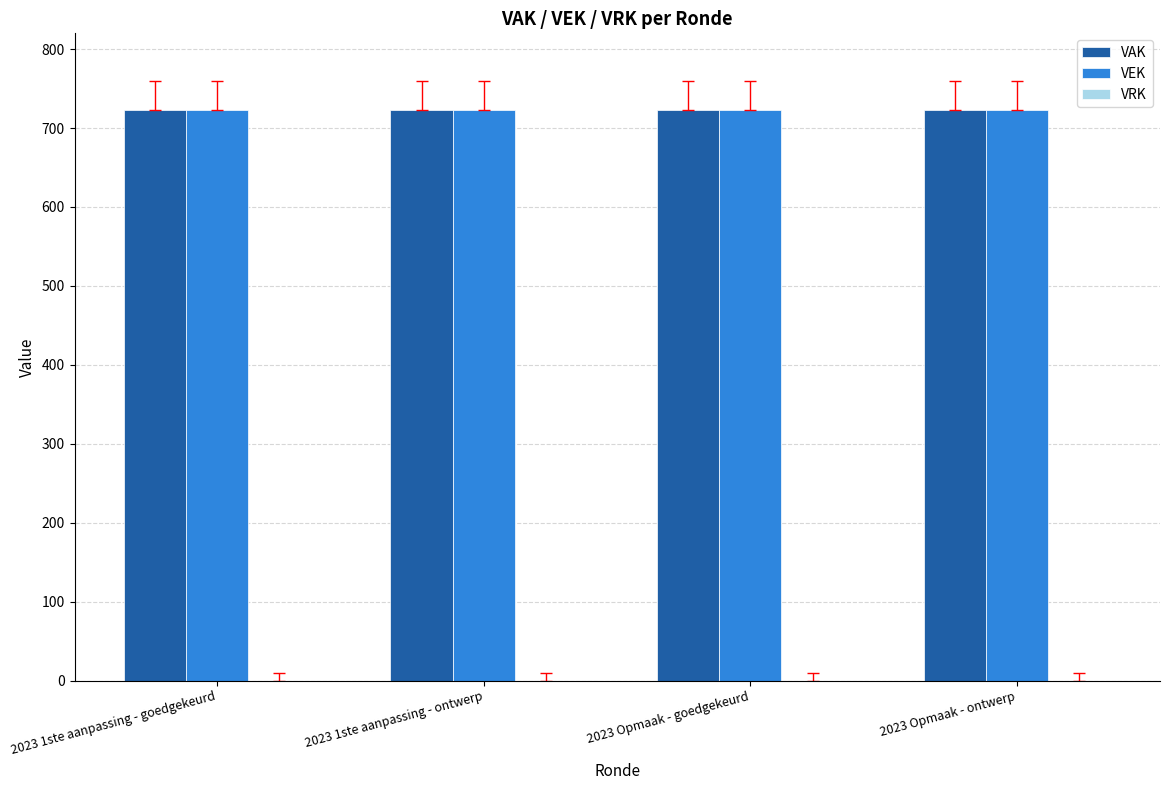

Where is VEK nearest to the value 723?

2023 1ste aanpassing - goedgekeurd